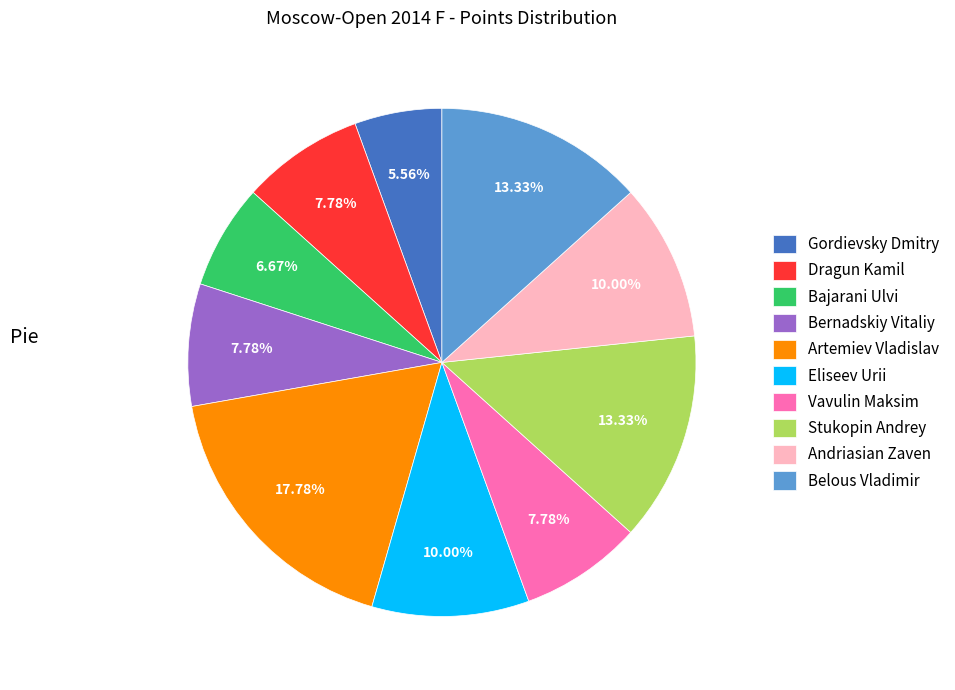

To the nearest percent, what is the average slice percentage?

10%